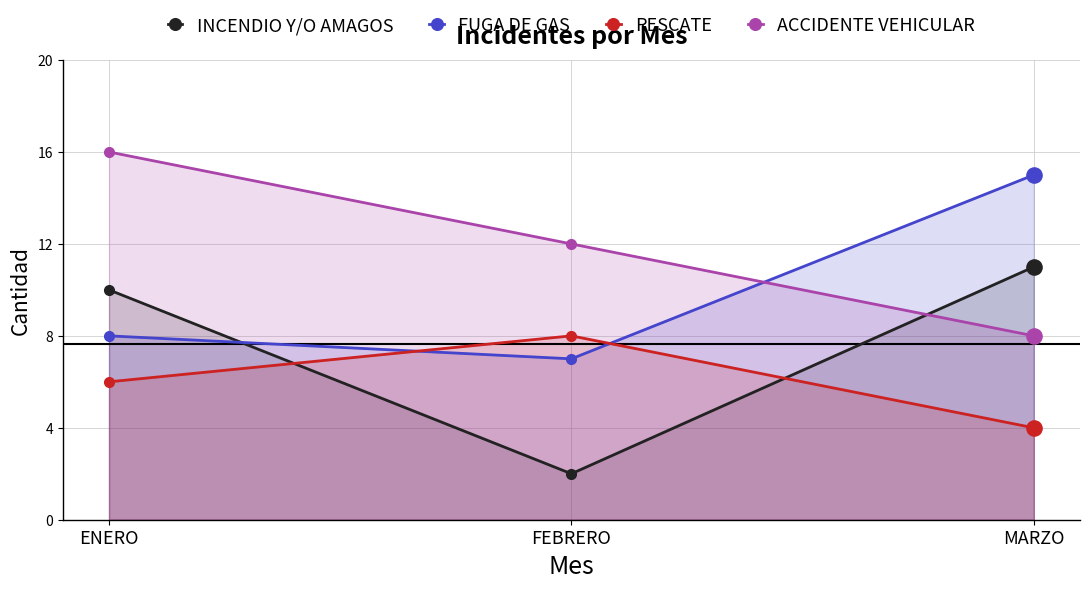

What is the total value across all series at MARZO?

38